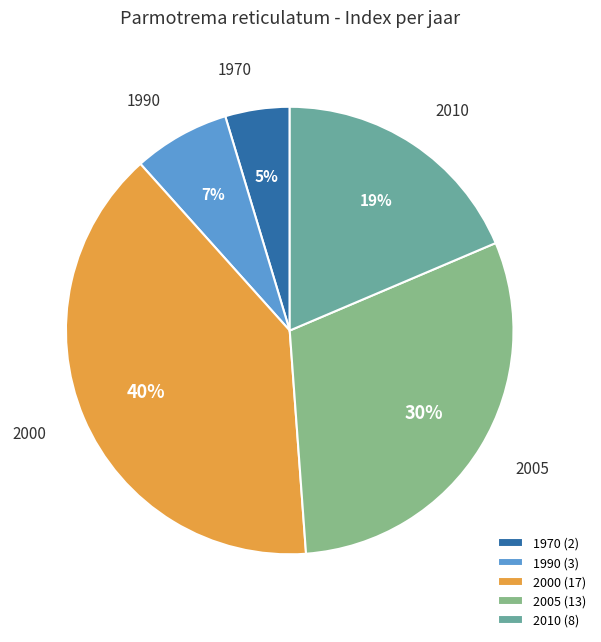

Do 2005 and 2000 together represent more than half of the pie?

Yes